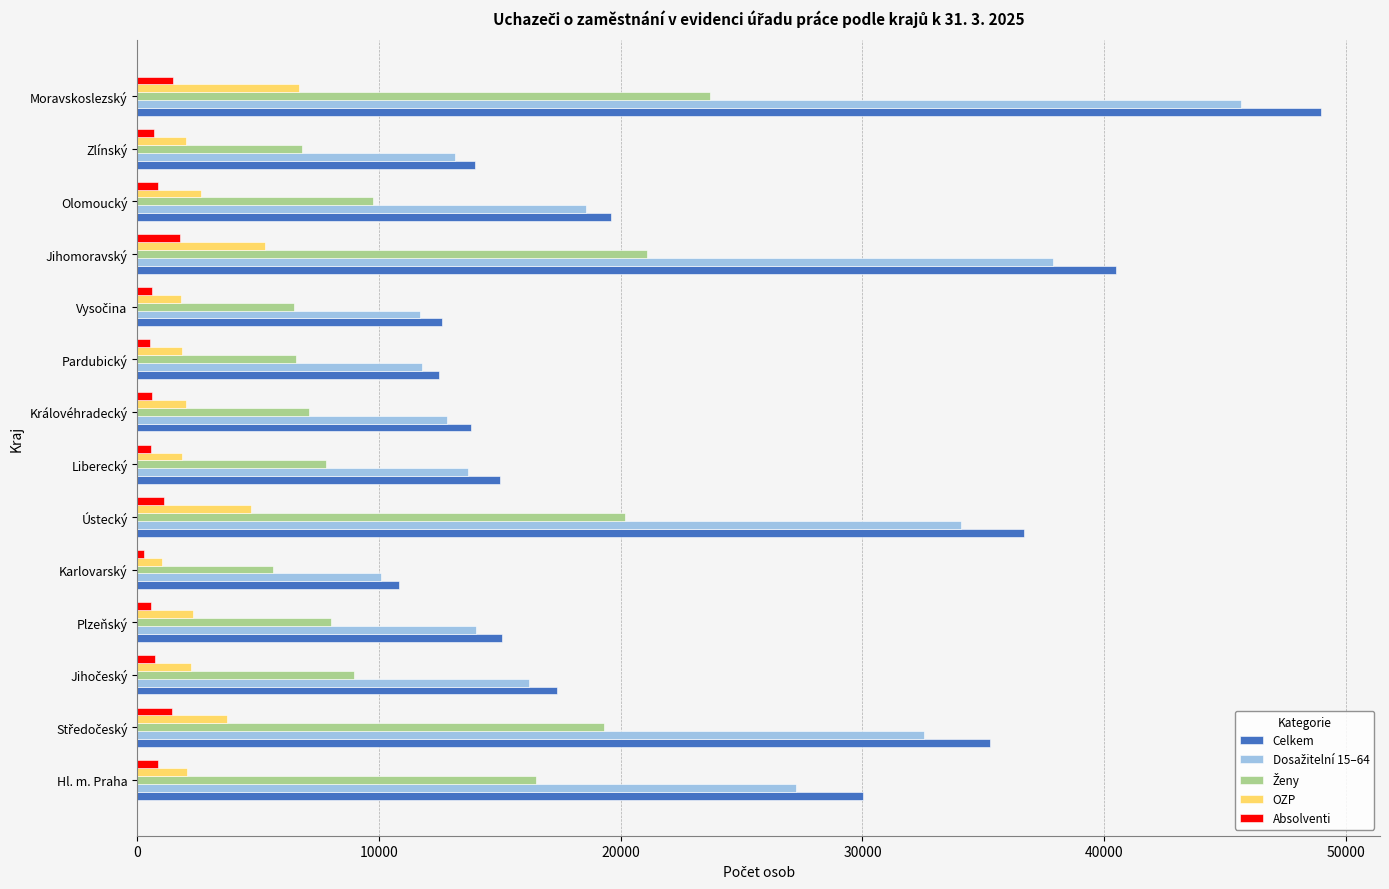

How many values in the Celkem series are below 17346?

7